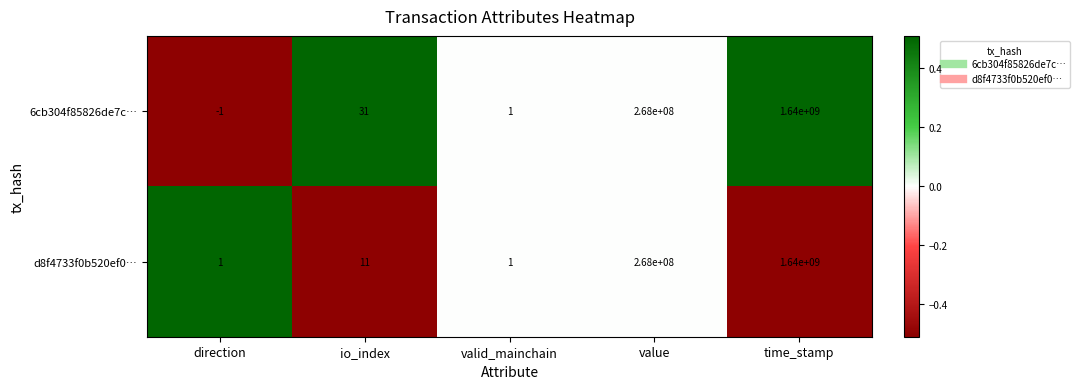

What is the highest value of the 6cb304f85826de7c… series?

1640000000